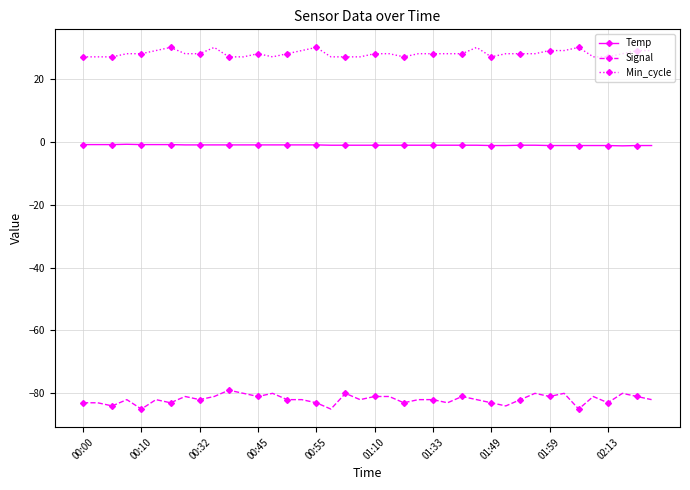

List the series in order of their overall mean, highest first.

Min_cycle, Temp, Signal